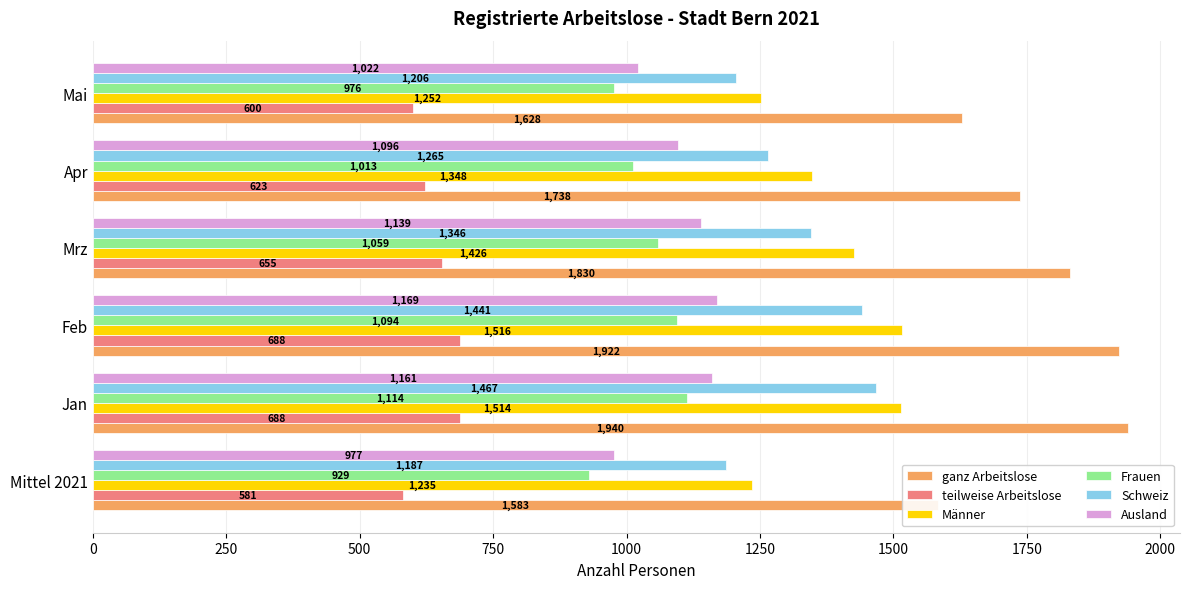

At how many categories does at least one series exceed 1562?

6